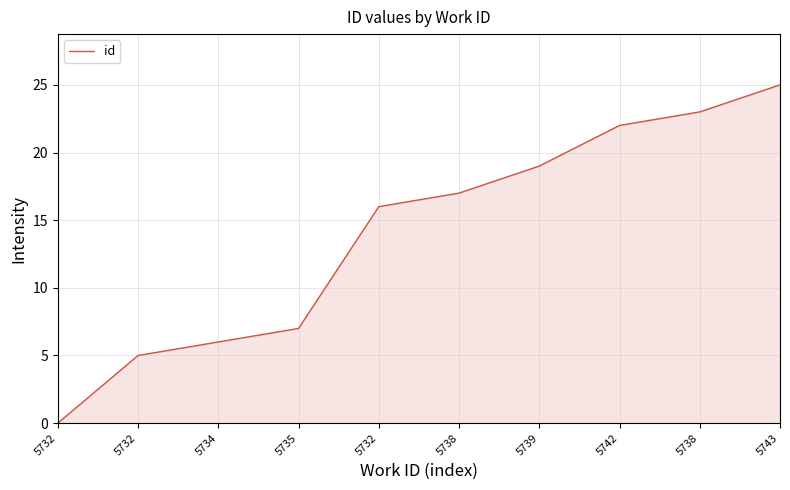

Which category has the highest value across all series?

5743